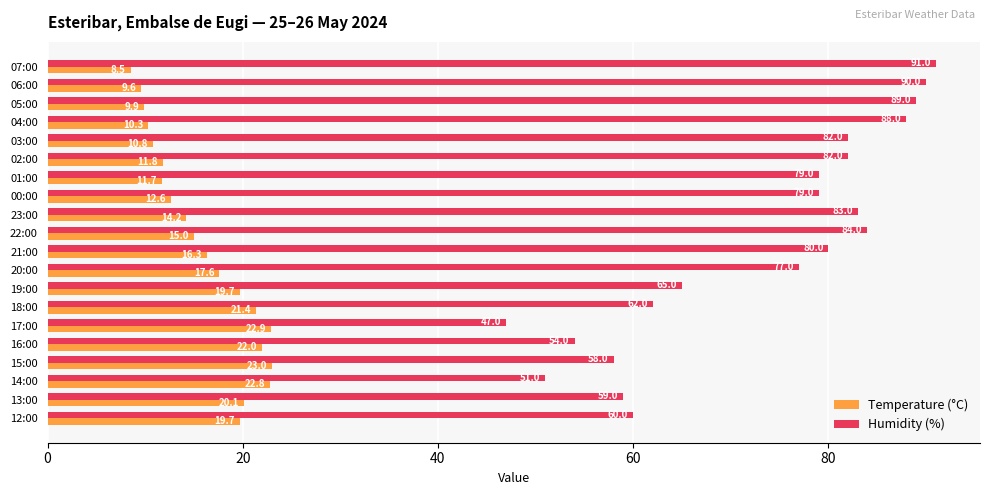

Which series has the largest range (max minus min)?

Humidity (%)